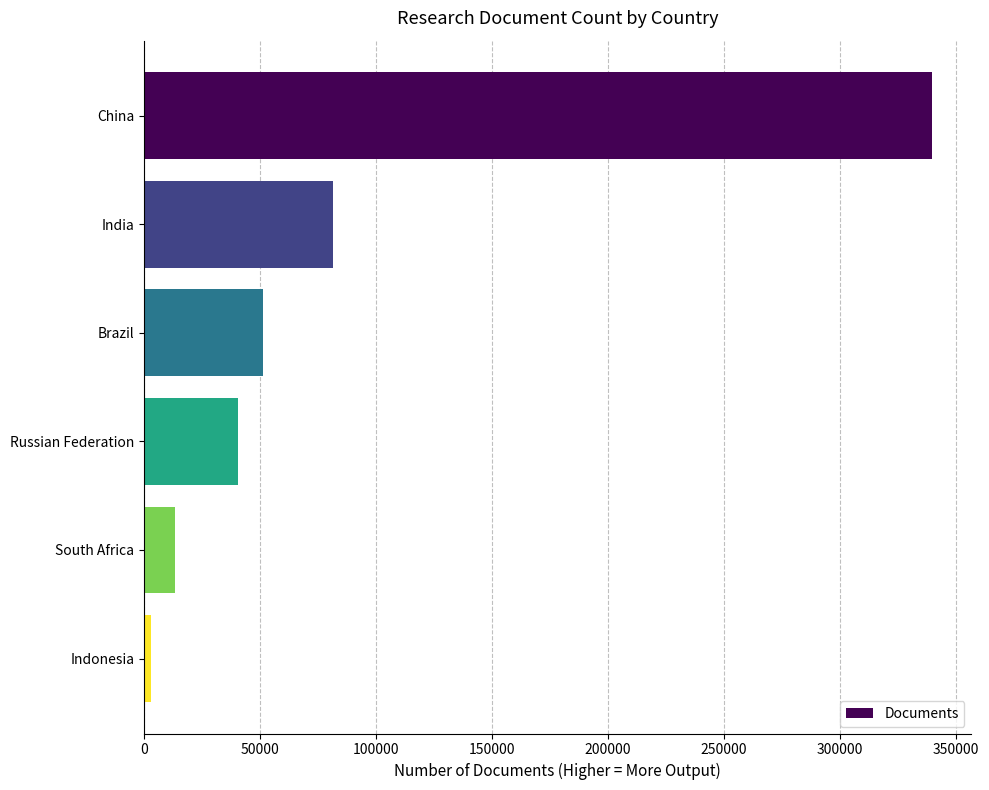

Between India and South Africa, which is larger?

India